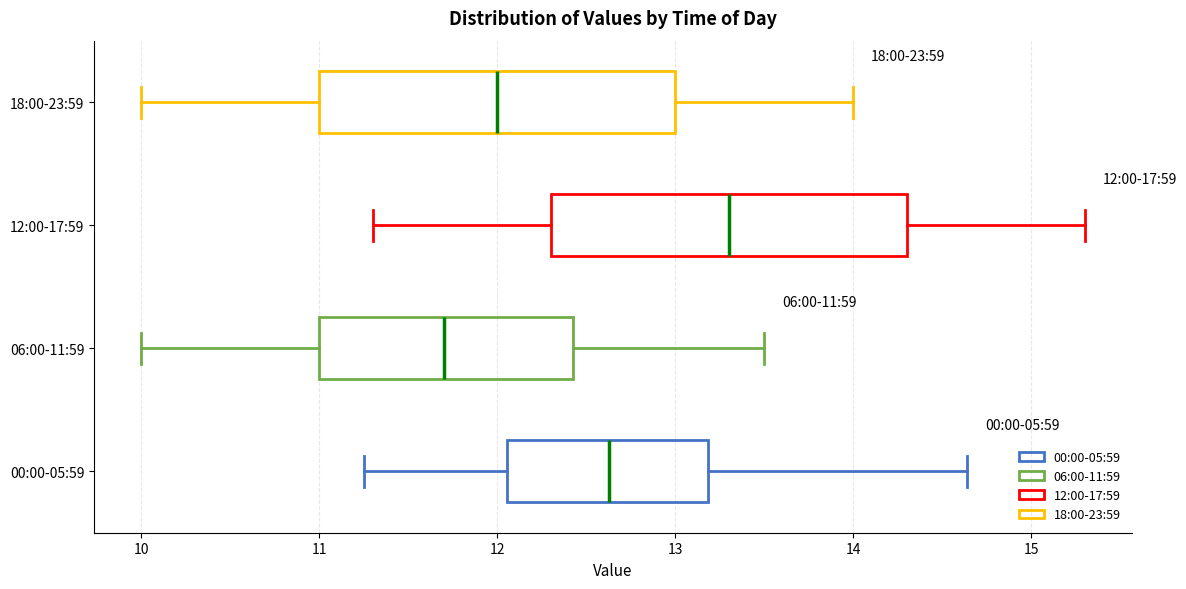

Which box has the furthest to the right median line?

12:00-17:59